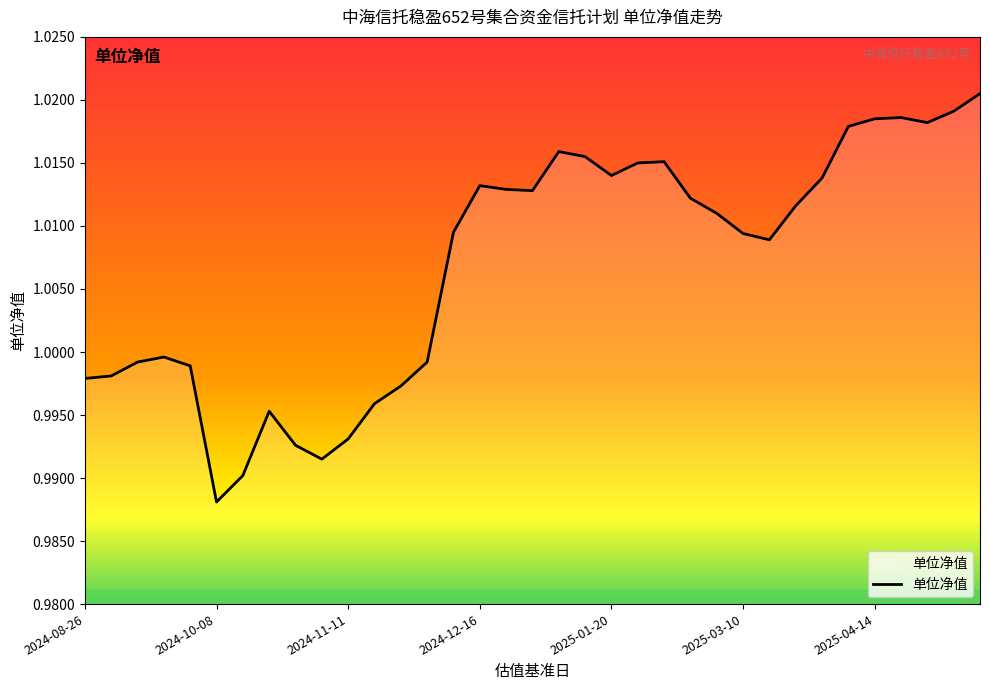

At which category does the chart reach its minimum across all series?

2024-10-08